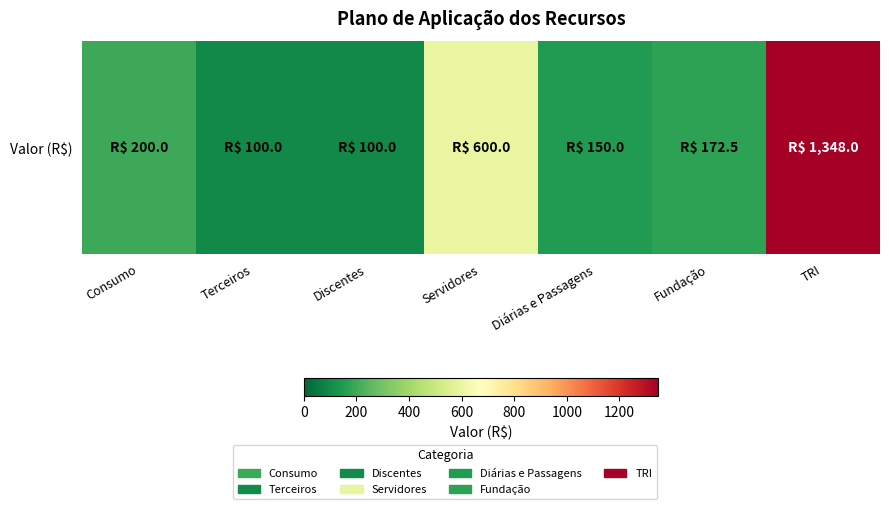

At which category does the chart reach its minimum across all series?

Terceiros